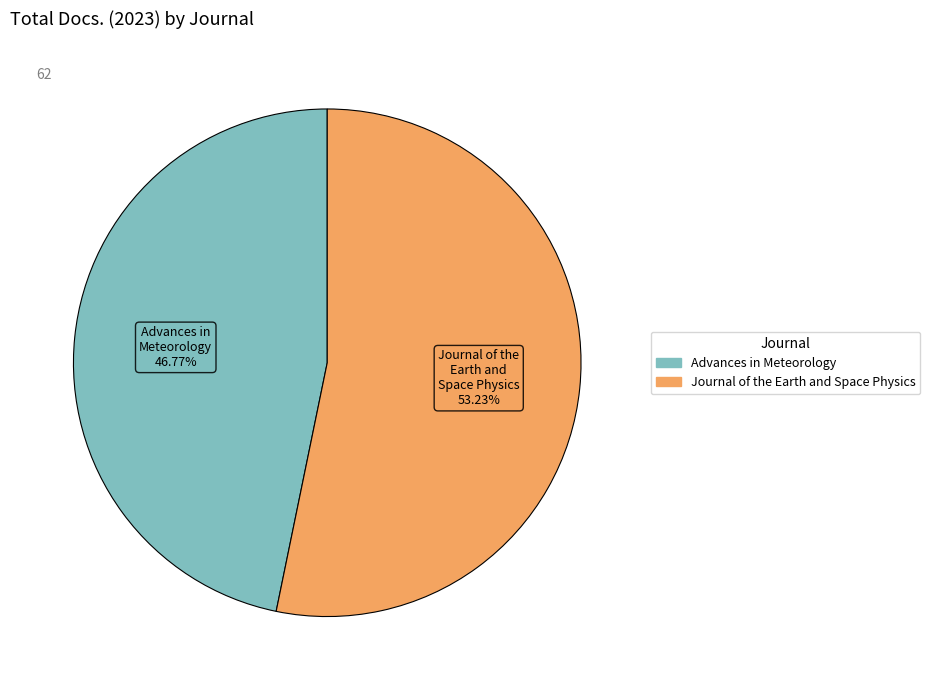

Which has a higher value, Advances in Meteorology or Journal of the Earth and Space Physics?

Journal of the Earth and Space Physics